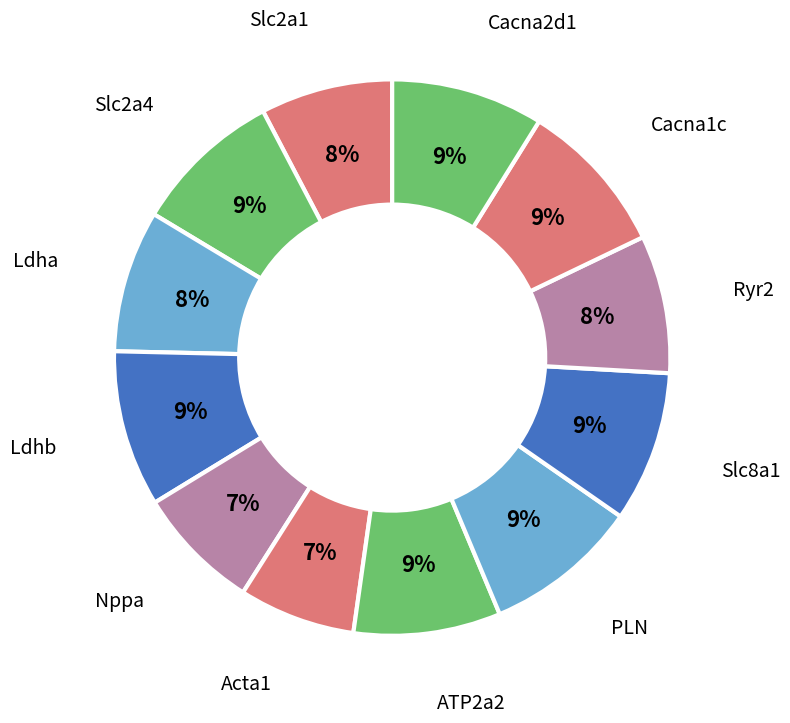

How many segments does this pie chart have?

12